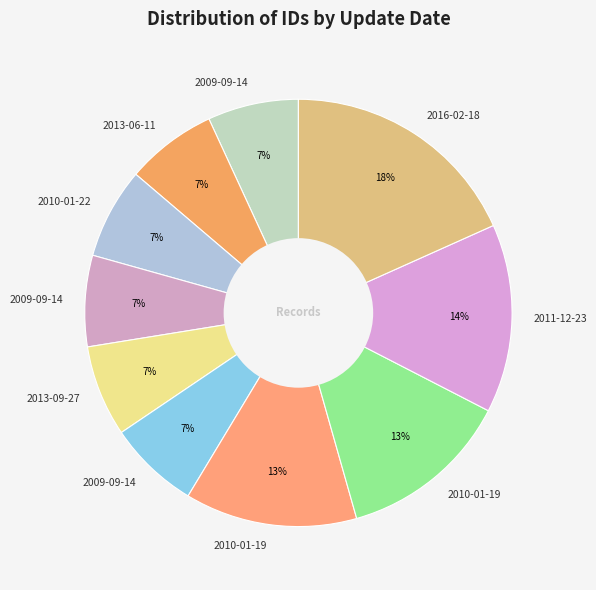

Count the number of slices in the pie.

10